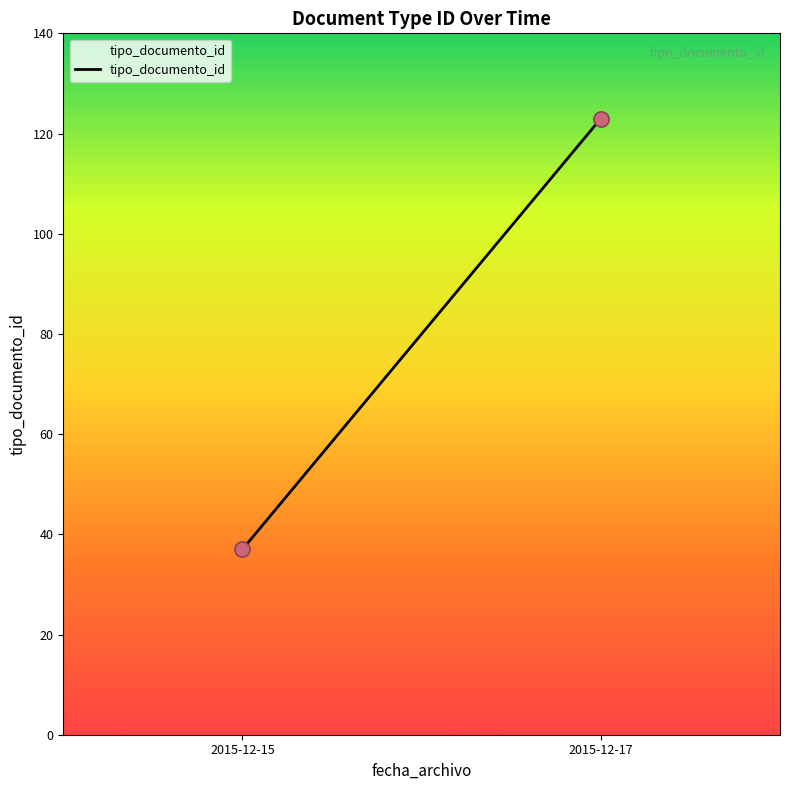

What is the range of Y values (max minus min)?

86